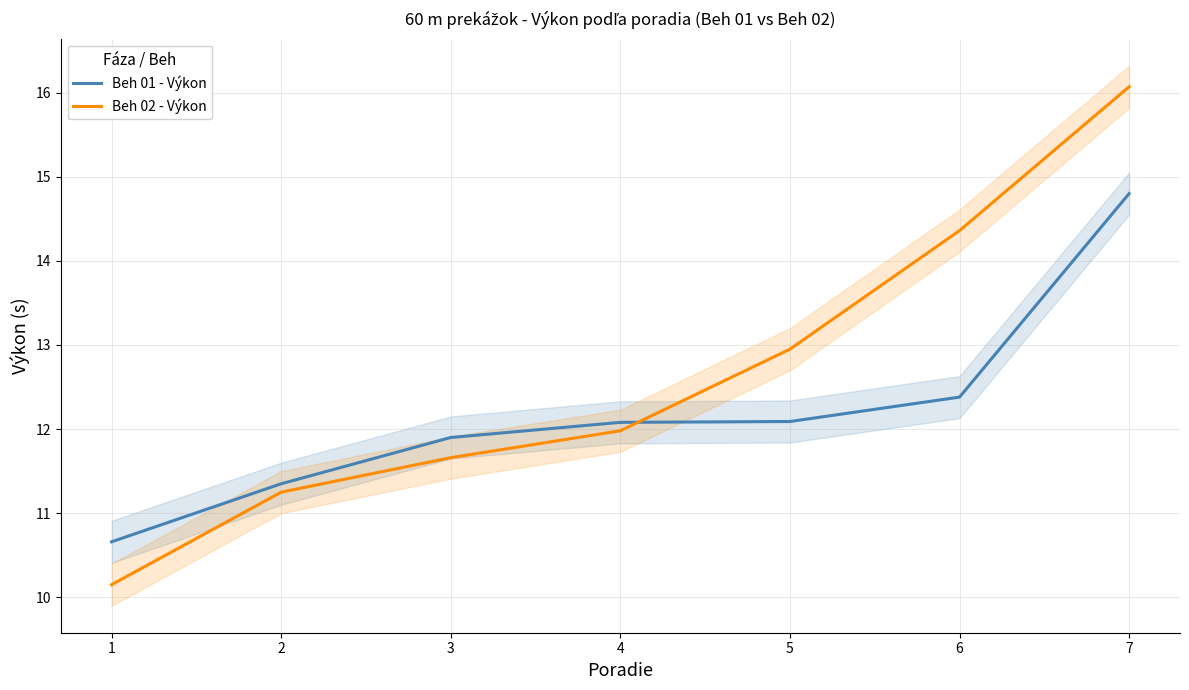

Which series changed the most between 3 and 4?

Beh 02 - Výkon